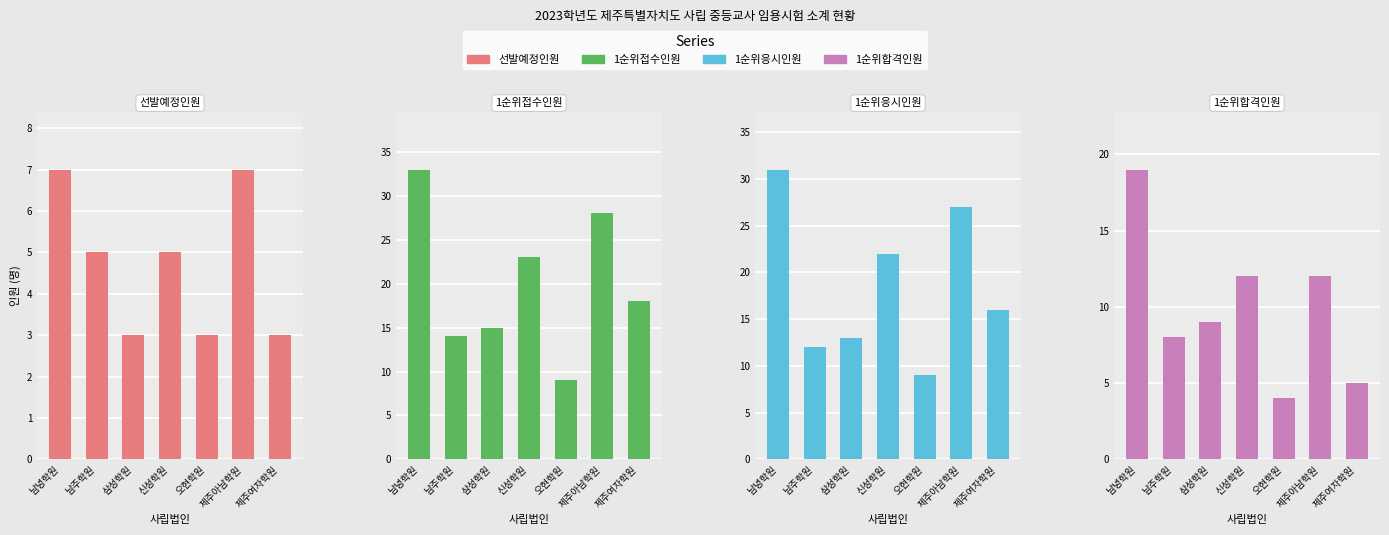

The 1순위합격인원 series shows 4 at 오현학원. True or false?

True